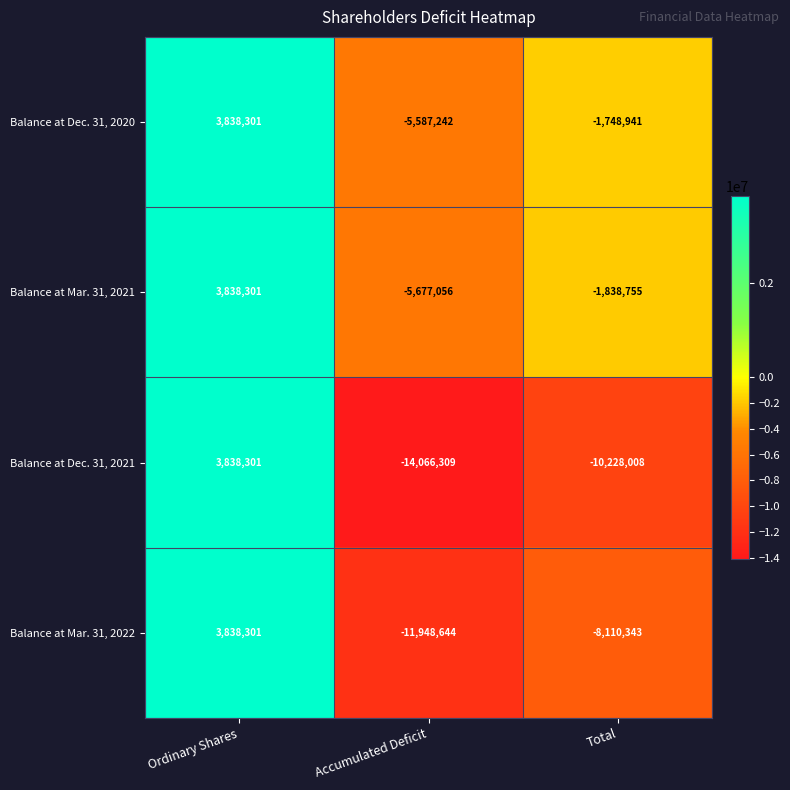

Which series has the largest range (max minus min)?

Balance at Dec. 31, 2021